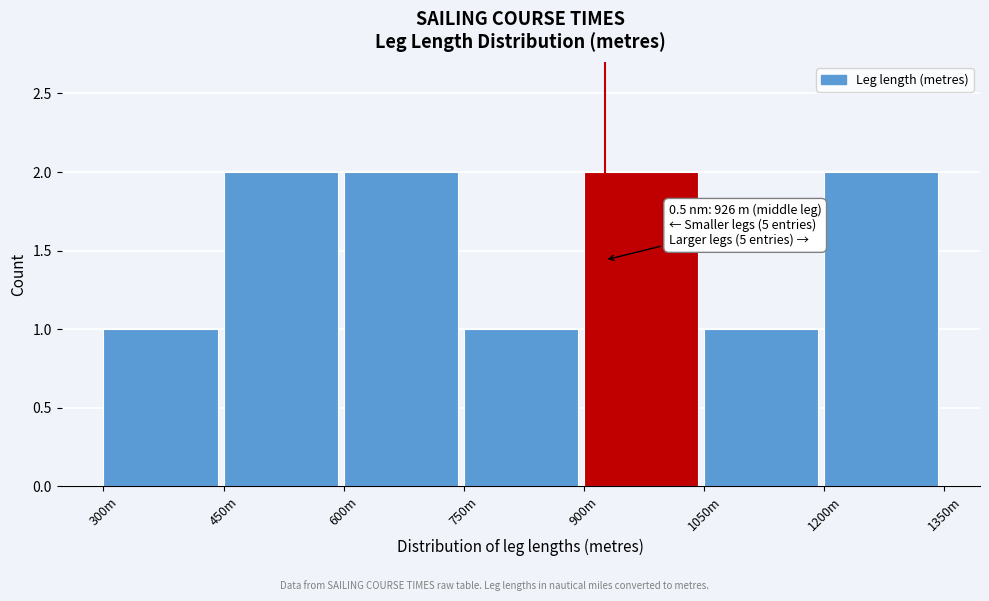

Reading left to right, extract all data points from this chart.

1	2	2	1	2	1	2